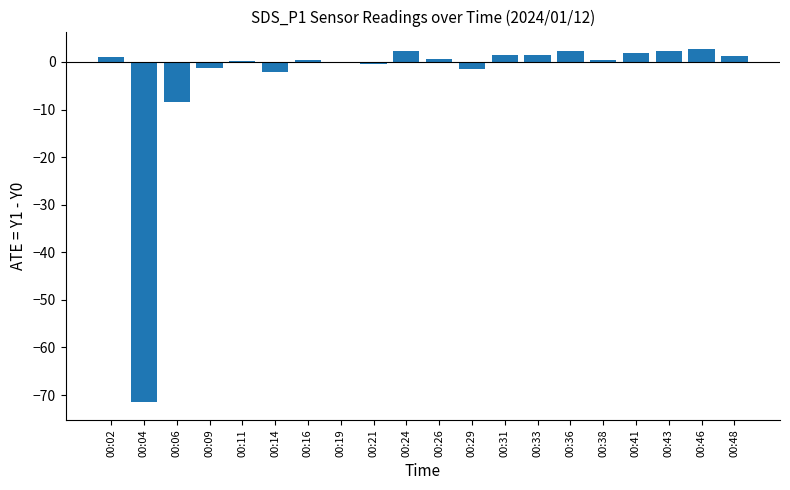

What is the greatest value displayed?

2.7